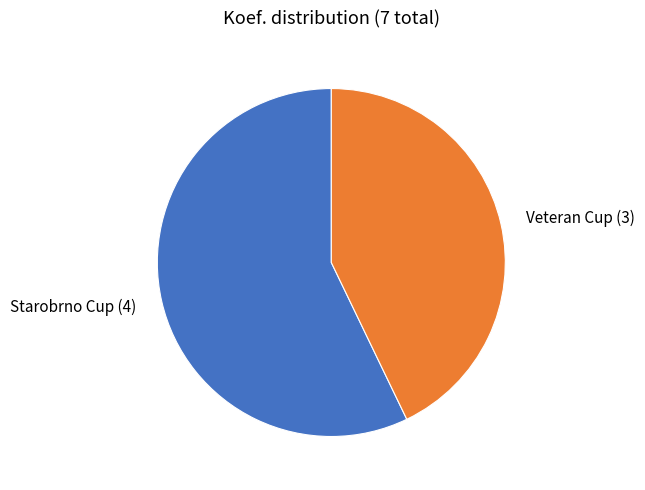

Which has a higher value, Starobrno Cup (4) or Veteran Cup (3)?

Starobrno Cup (4)